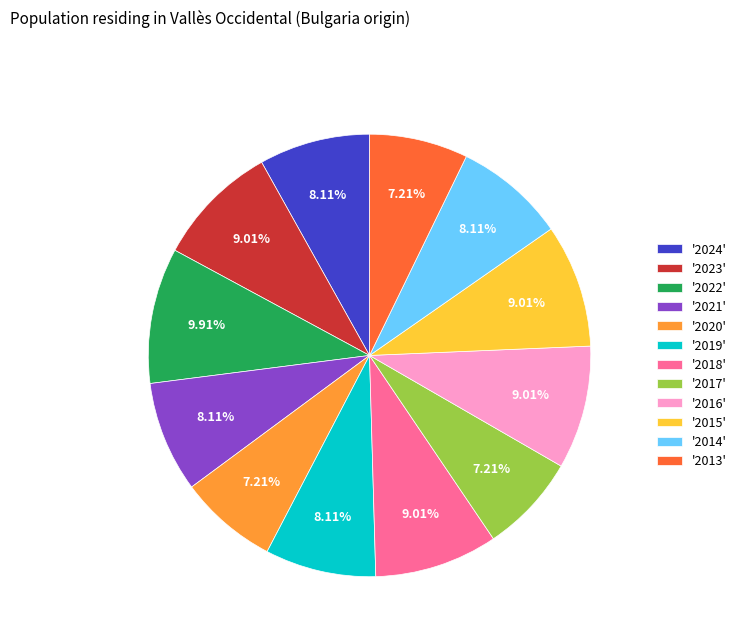

Combined, do '2015' and '2013' account for over 50%?

No